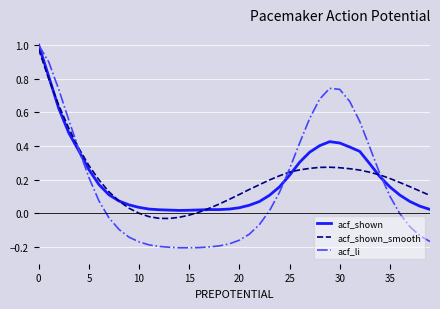

Which series has the largest range (max minus min)?

acf_li